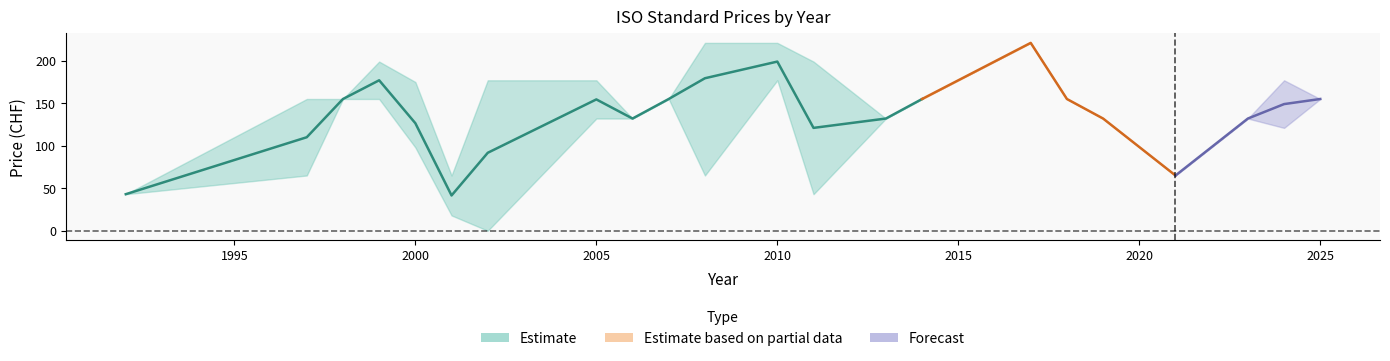

Is the value of Avg Price (PDF) at 2002 greater than the value of Avg Price (PRINT) at 2006?

No